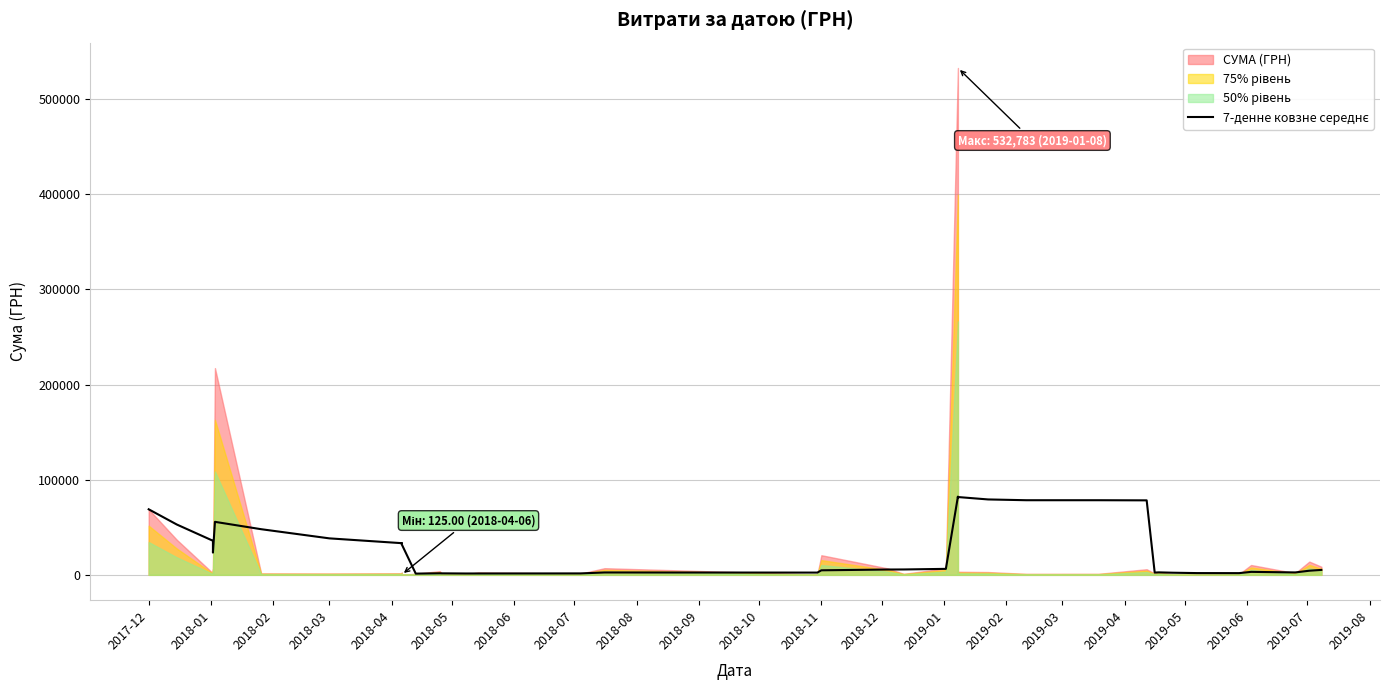

Where does the data first go above 6280?

2017-12